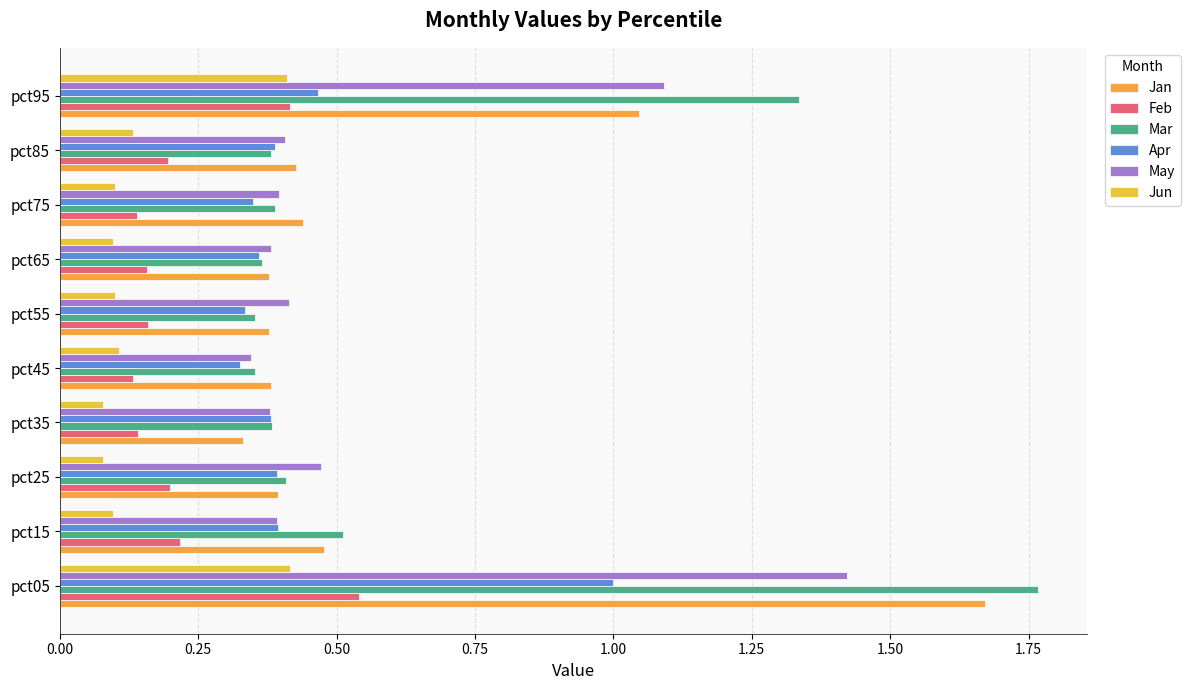

Count the number of data series in this chart.

6